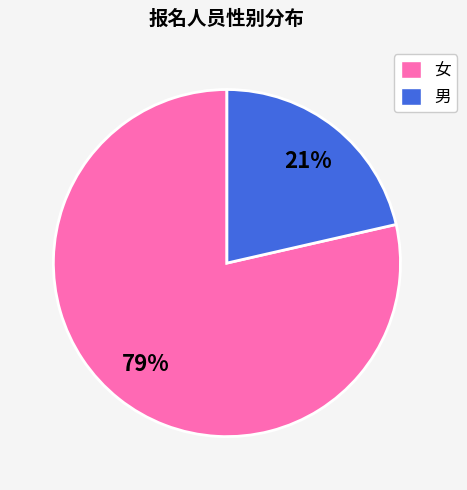

True or false: 男 accounts for 12% of the total.

False